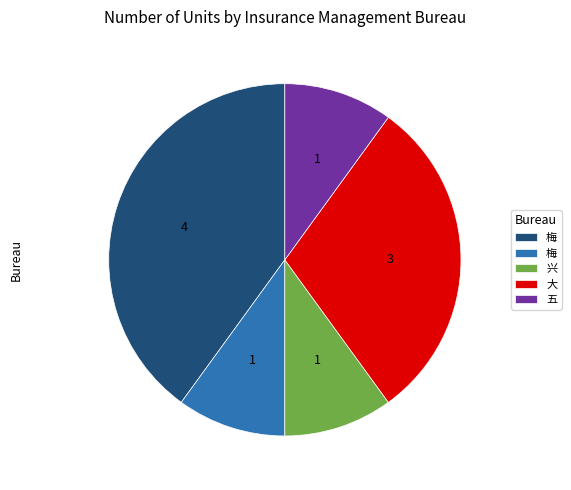

Is there a majority slice in this chart?

No